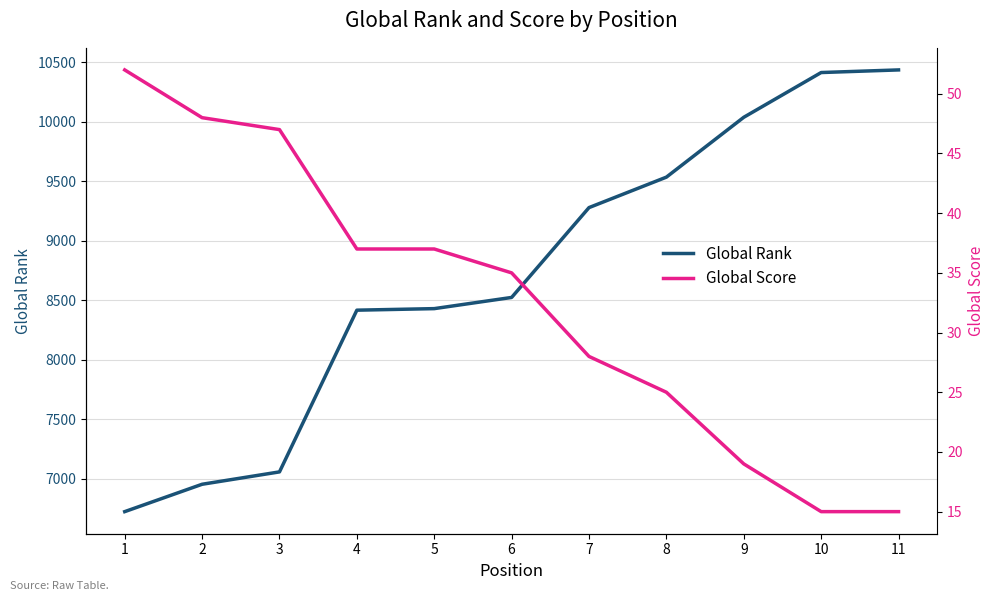

At how many categories does at least one series exceed 9593?

3